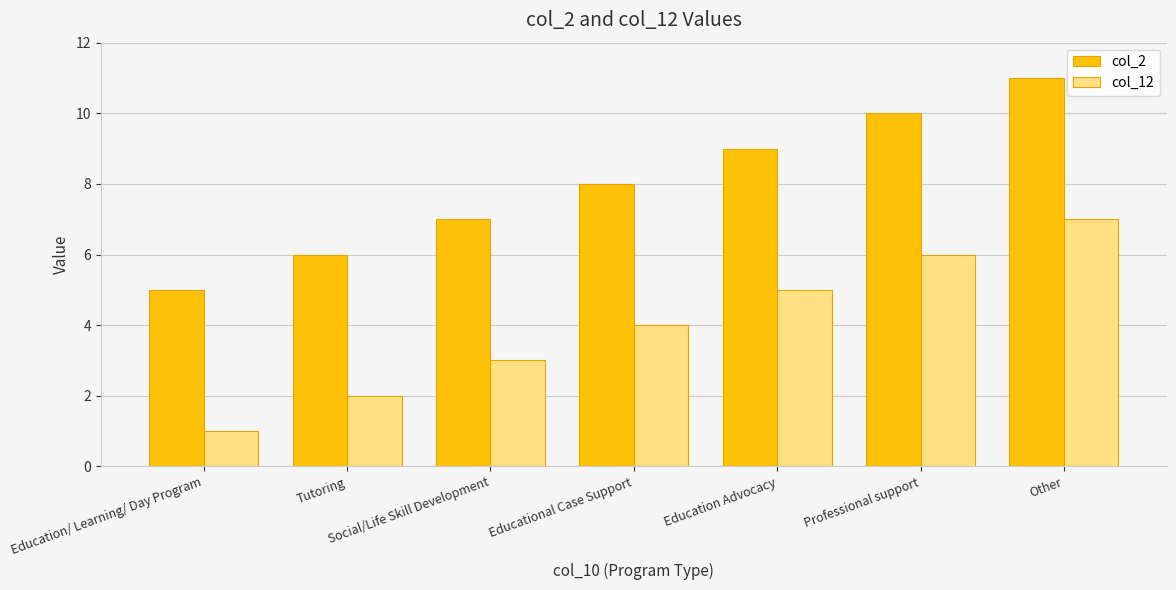

Is it true that col_2 equals 9 at Education Advocacy?

True